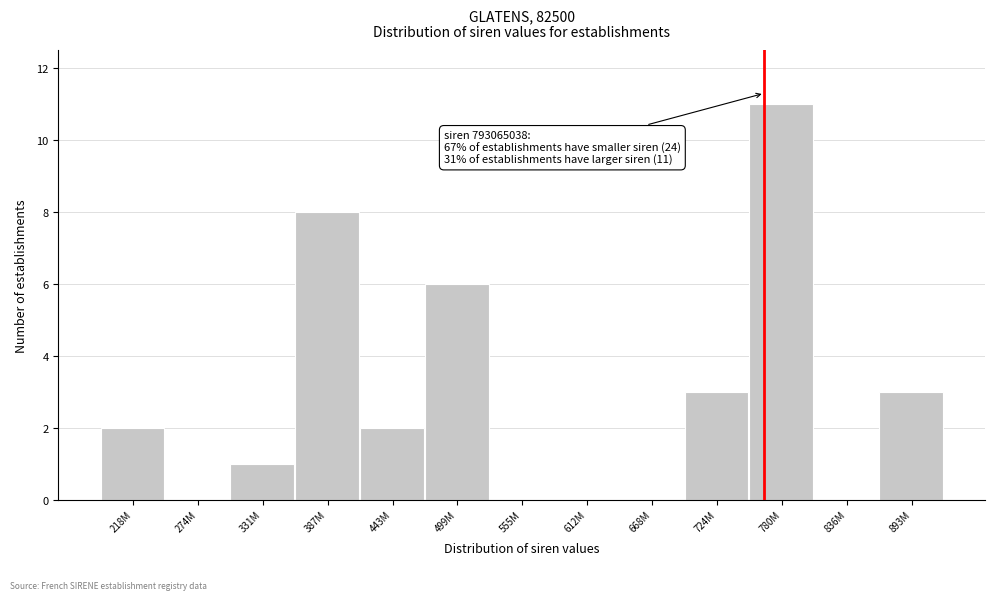

Reading right to left, what are all the values shown in this chart?

893M=3	836M=0	780M=11	724M=3	668M=0	612M=0	555M=0	499M=6	443M=2	387M=8	331M=1	274M=0	218M=2